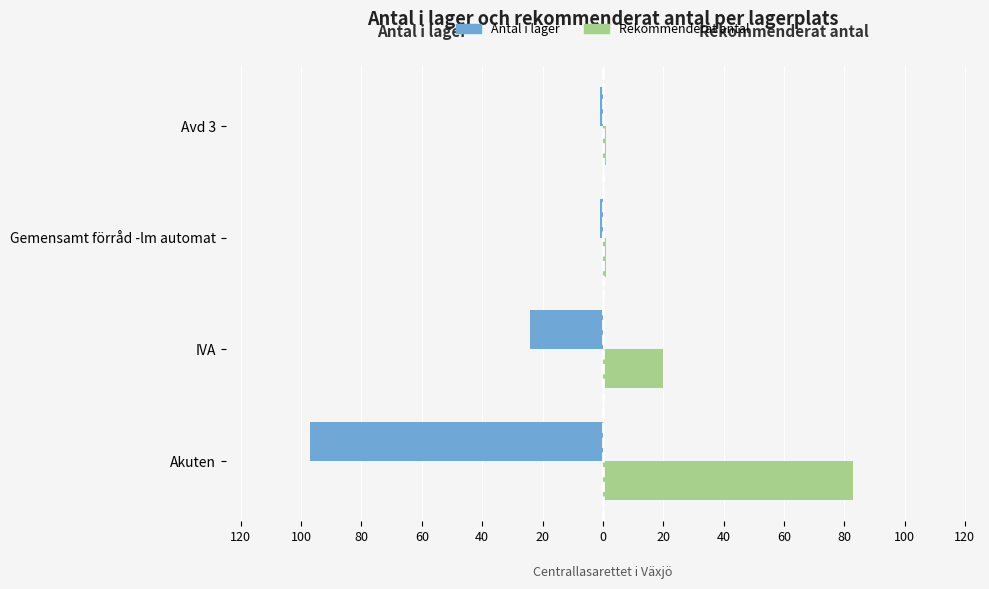

What are all the series names shown in the legend?

Antal i lager, Rekommenderat antal